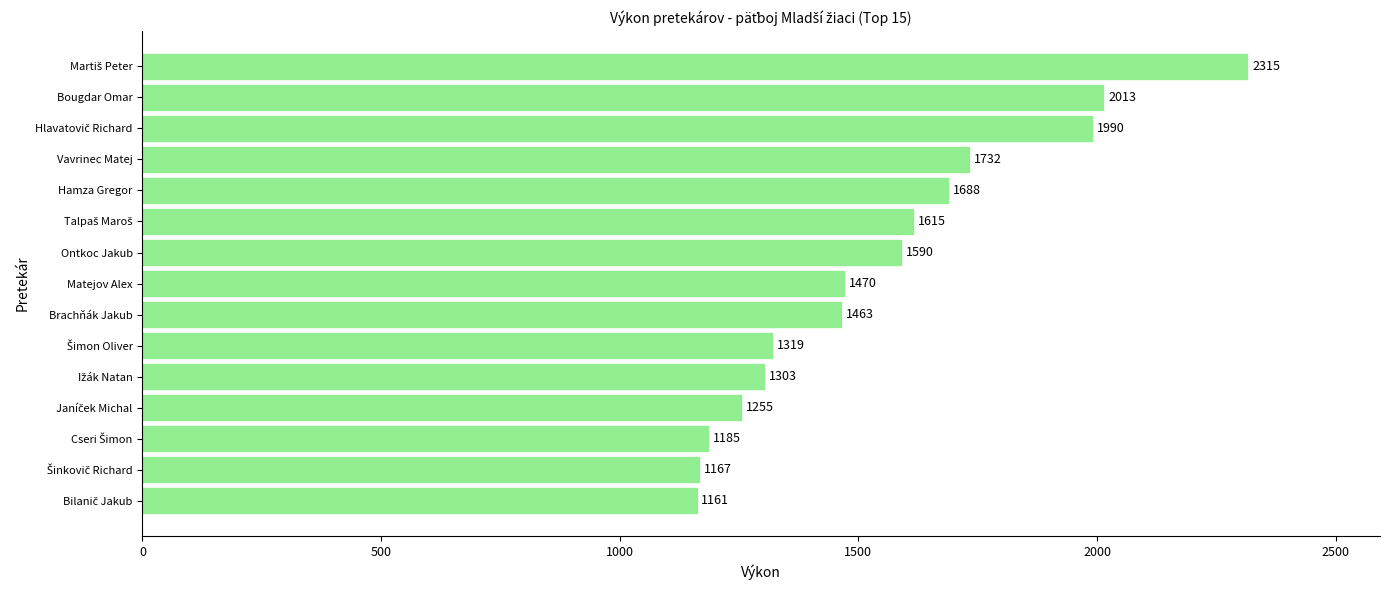

What is the label of the 8th bar from the top?

Matejov Alex